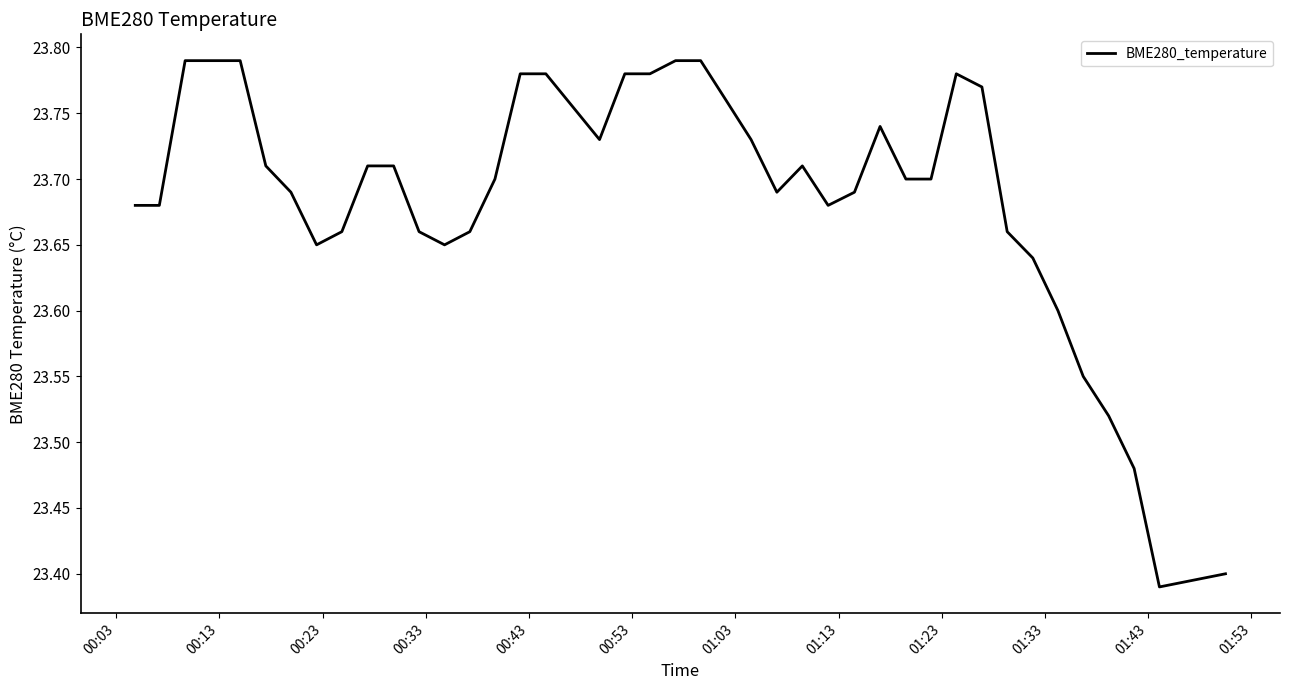

What is the difference between the maximum and minimum values?

0.4